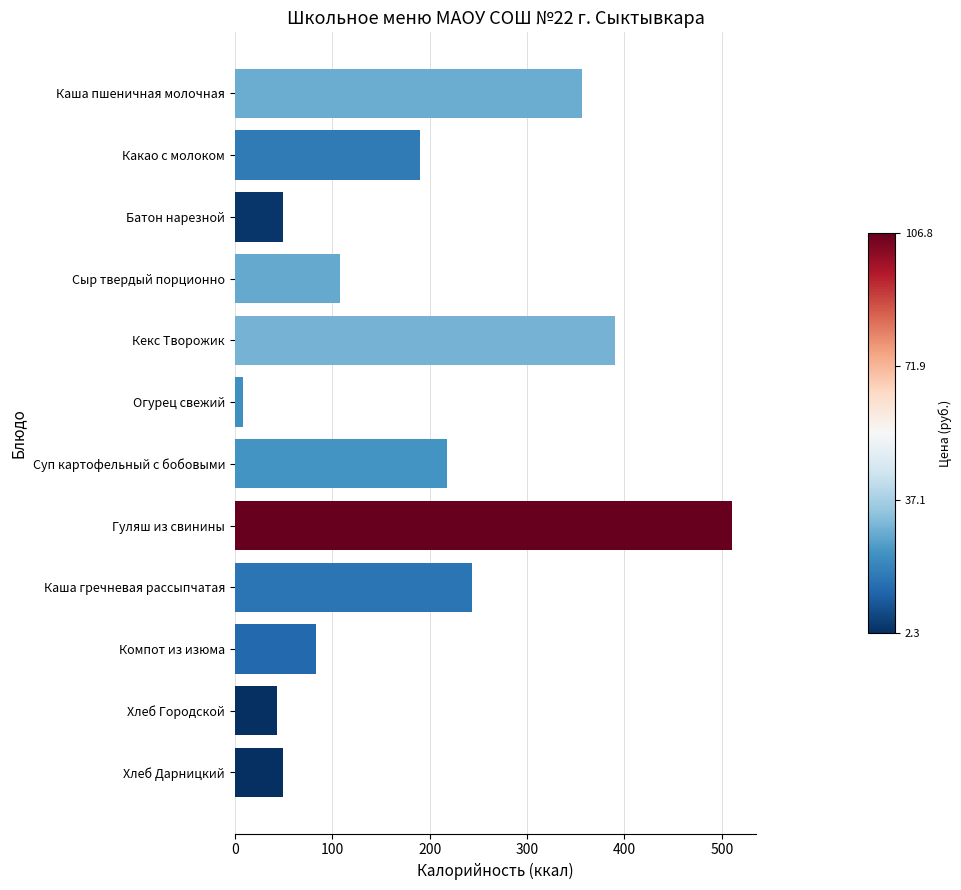

Is it true that the value at Суп картофельный с бобовыми is 217.4?

True